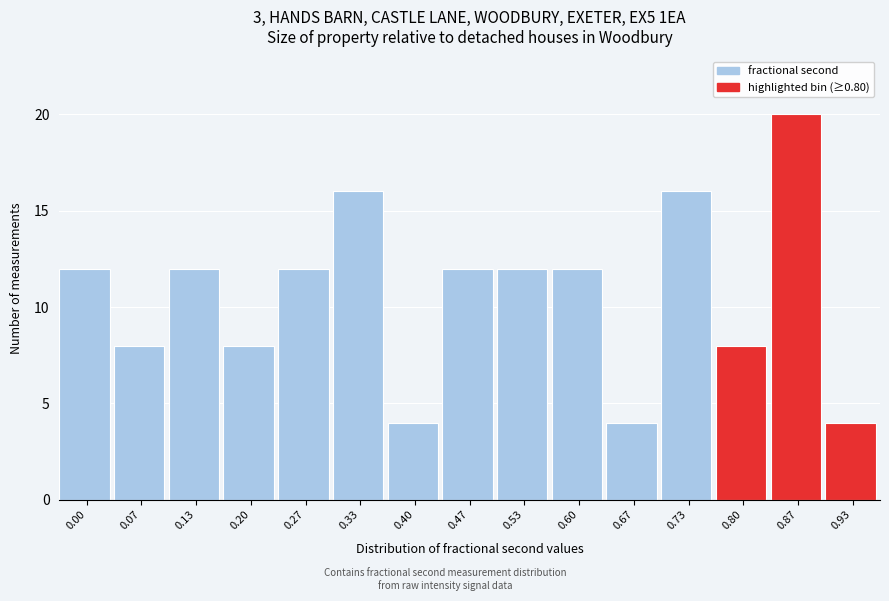

Reading left to right, list all the values displayed in this chart.

12	8	12	8	12	16	4	12	12	12	4	16	8	20	4